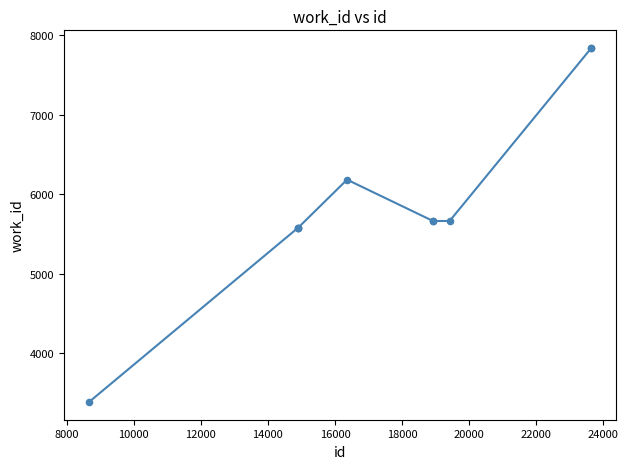

What is the greatest value displayed?

7840